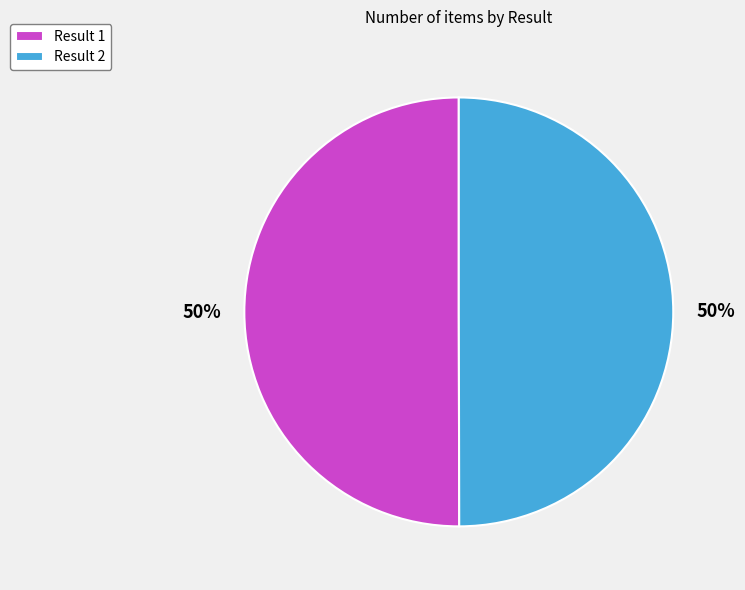

To the nearest percent, what portion does Result 2 represent?

50%